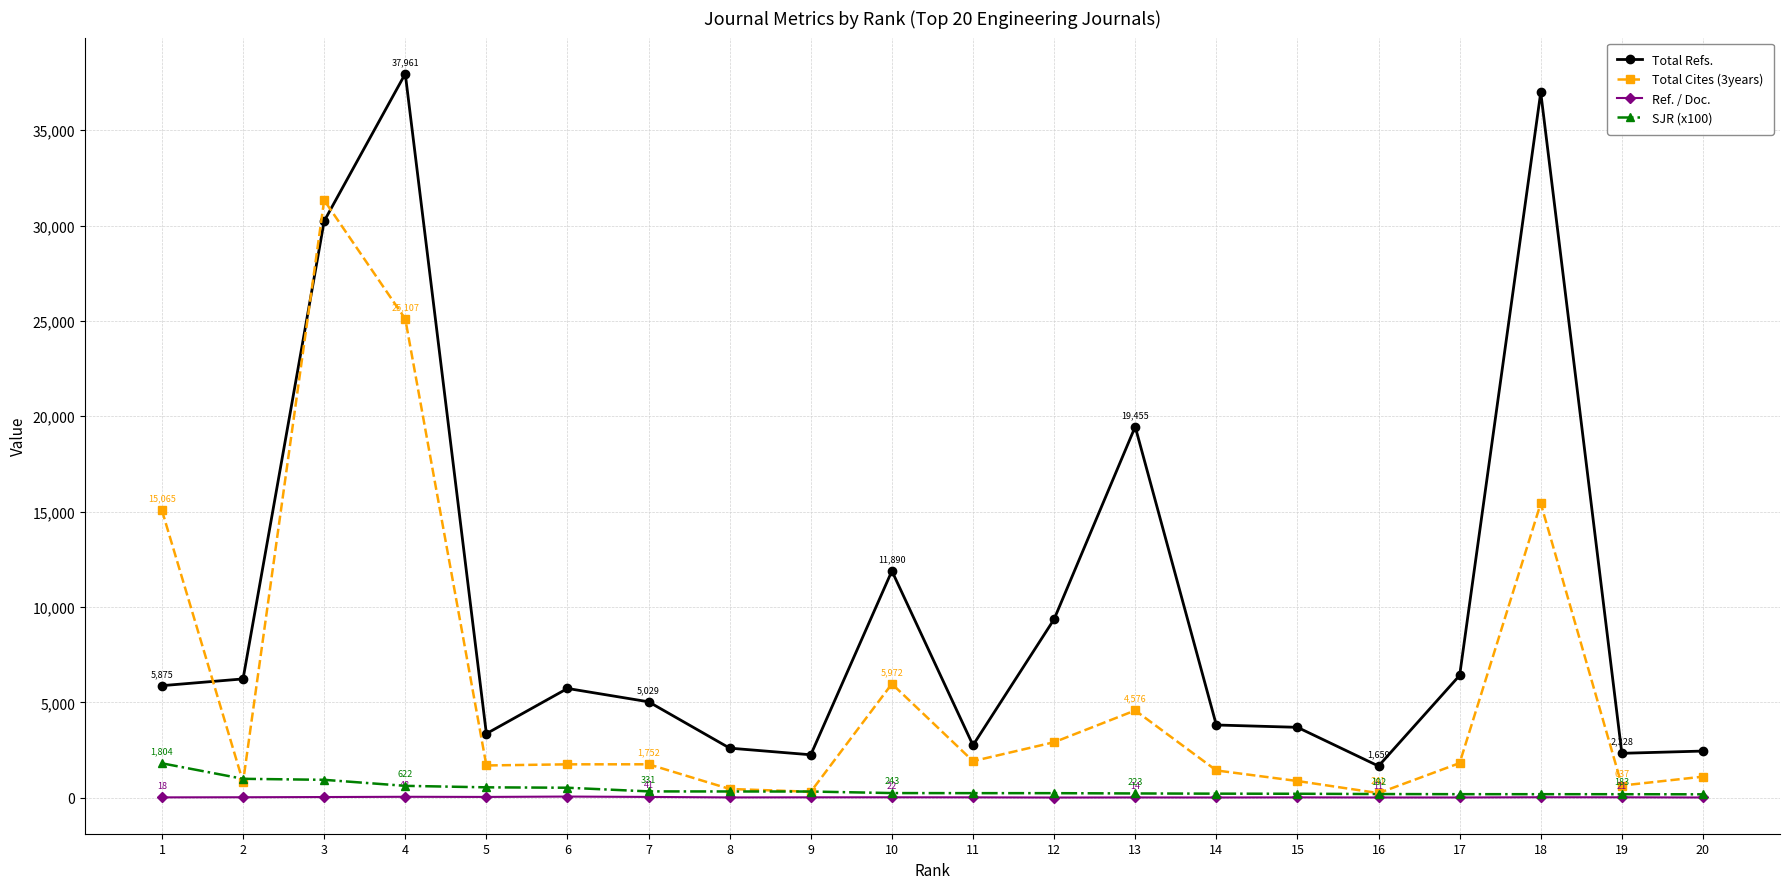

How many categories are shown in the chart?

20